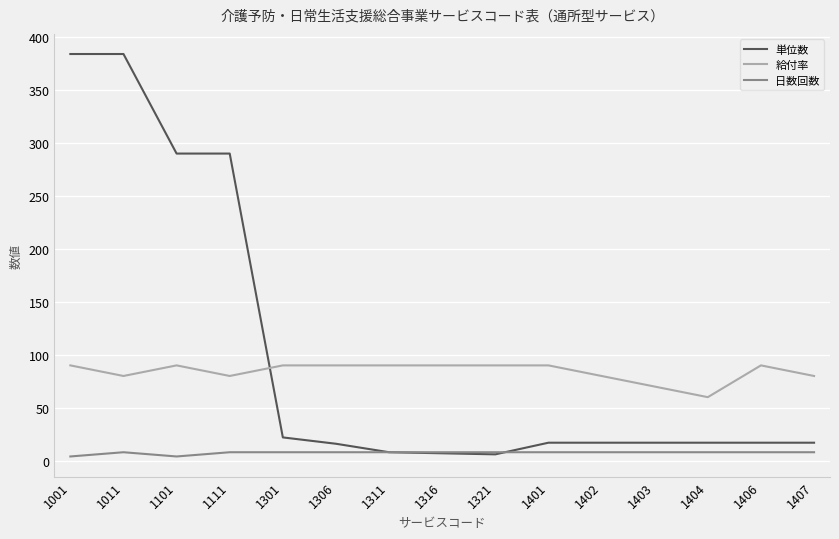

At how many categories does at least one series exceed 267?

4